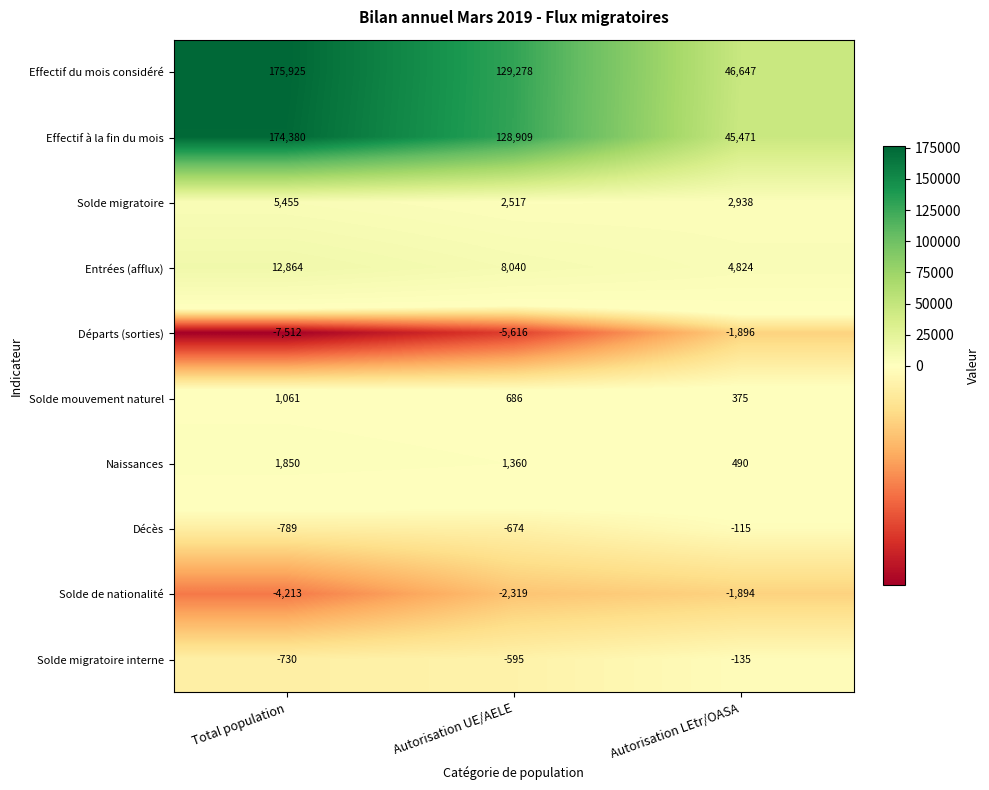

What is the sum of the Solde de nationalité values at Autorisation UE/AELE and Autorisation LEtr/OASA?

-4213